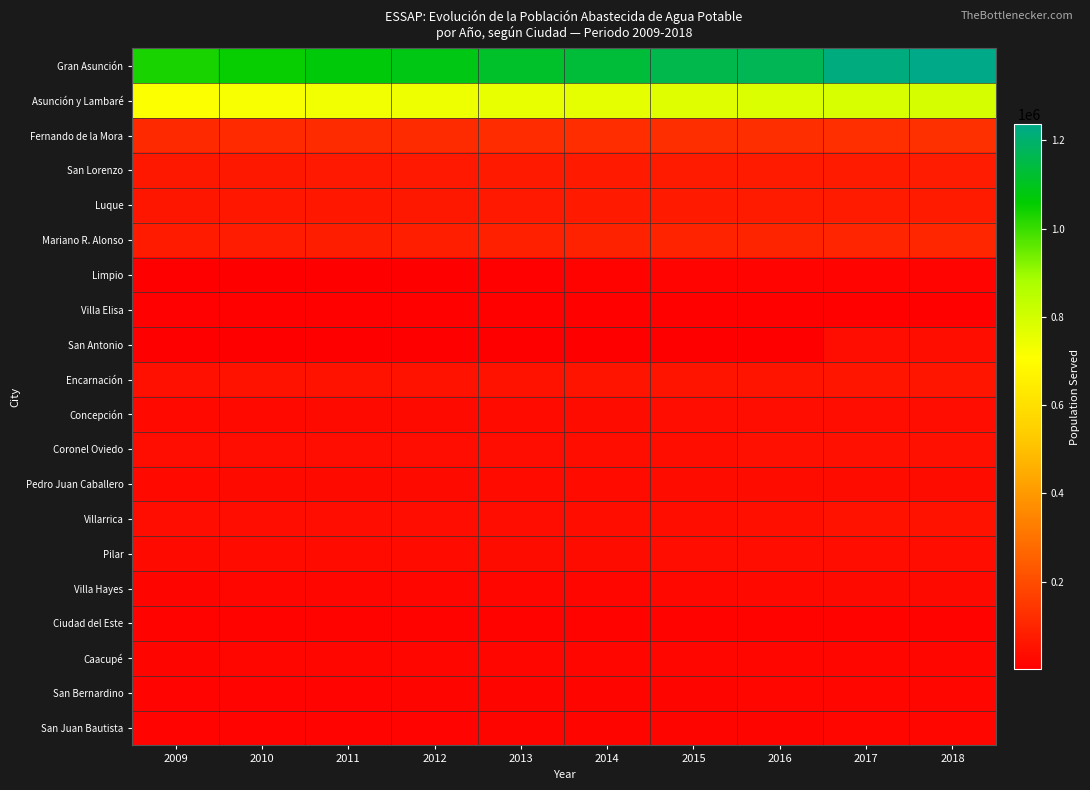

Which series has the largest total across all categories?

Gran Asunción